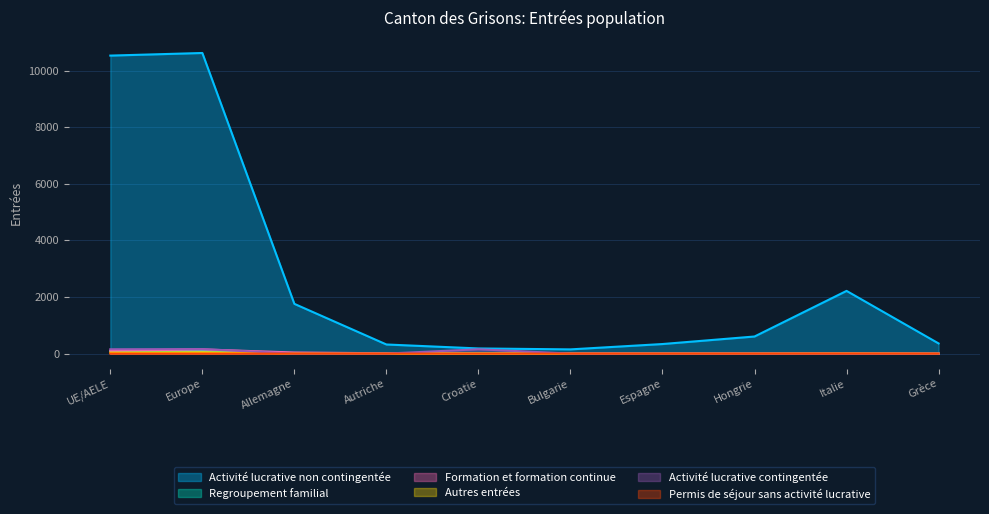

What are all the series names shown in the legend?

Activité lucrative non contingentée, Regroupement familial, Formation et formation continue, Autres entrées, Activité lucrative contingentée, Permis de séjour sans activité lucrative